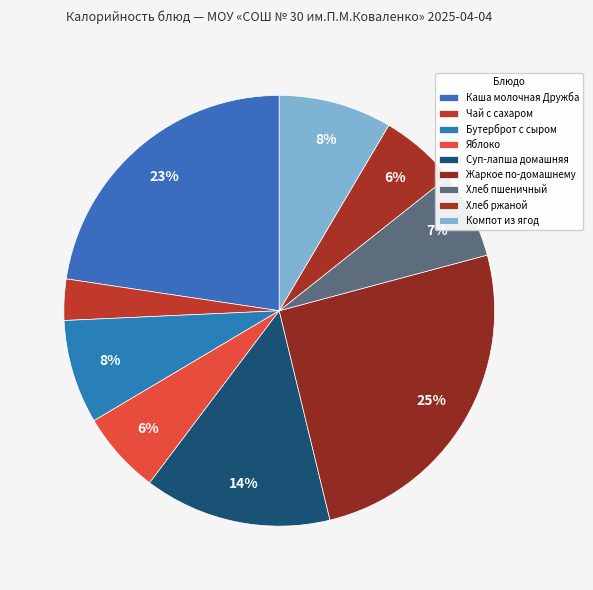

Between Хлеб ржаной and Жаркое по-домашнему, which is larger?

Жаркое по-домашнему